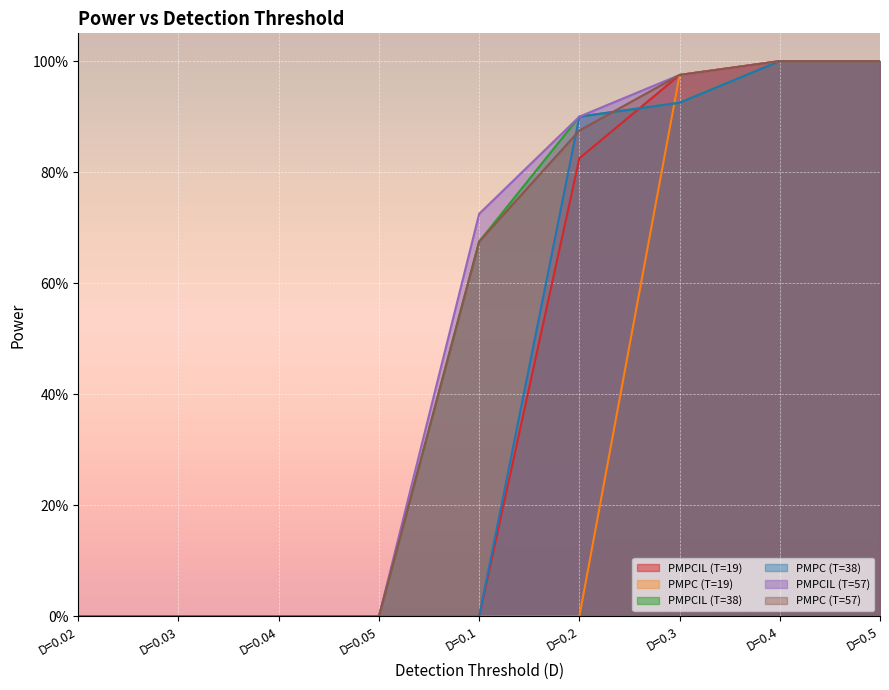

What is the value of the PMPCIL (T=38) point at the 9th from the left?

1.0